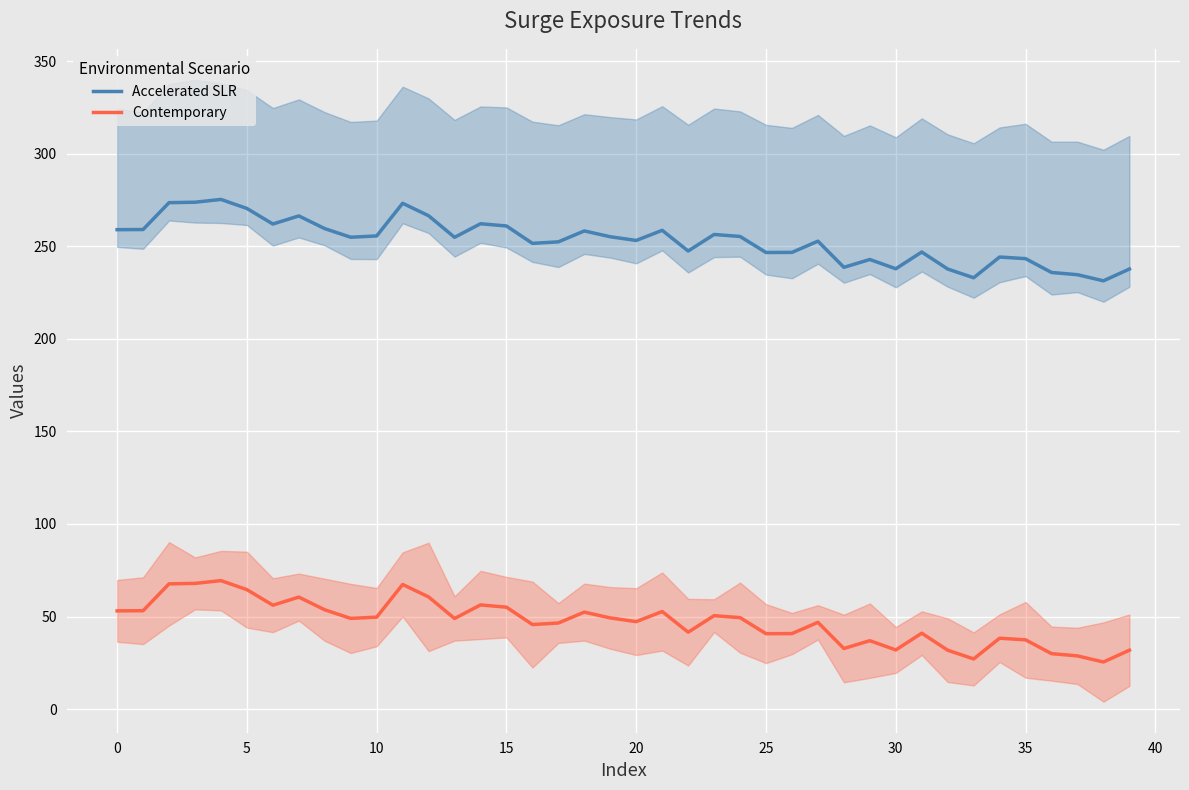

Where is Contemporary nearest to the value 47?

27